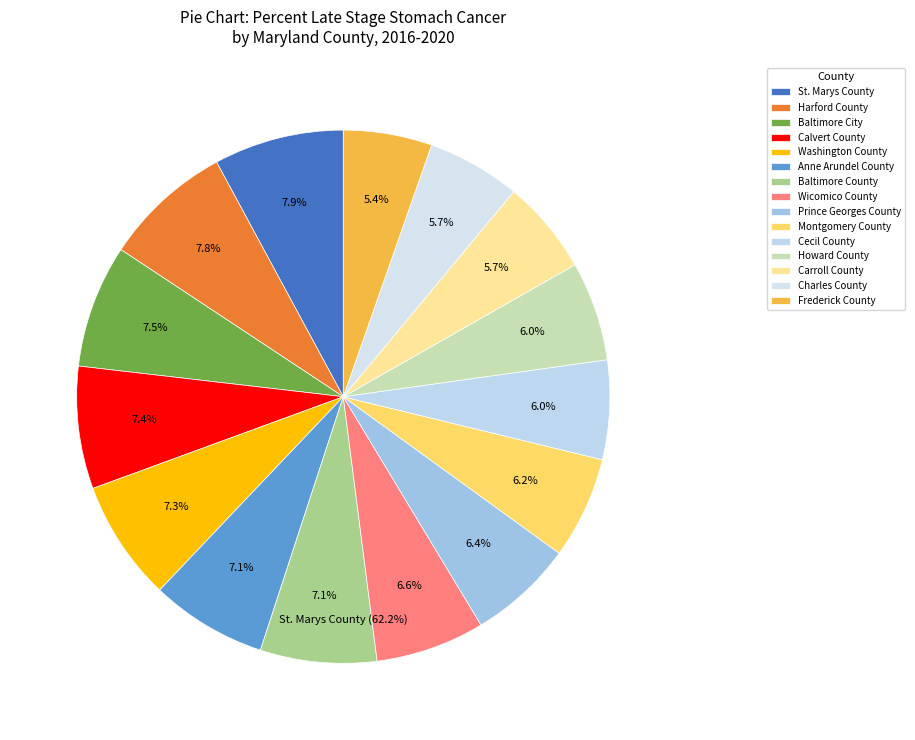

Do Montgomery County and Harford County together represent more than half of the pie?

No